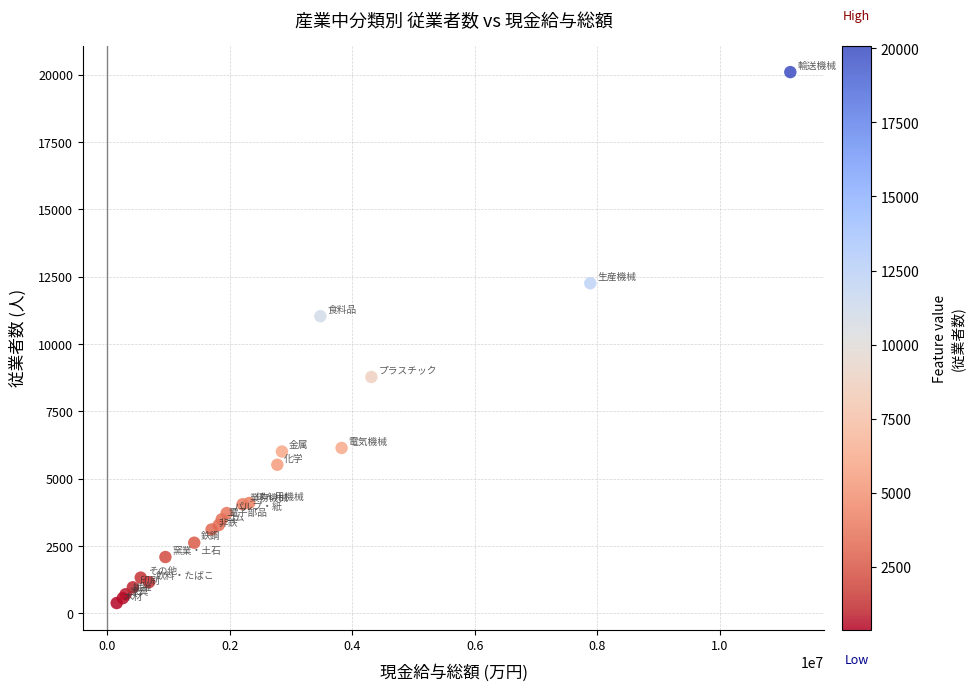

What Y value in the scatter plot is closest to 10236?

11029